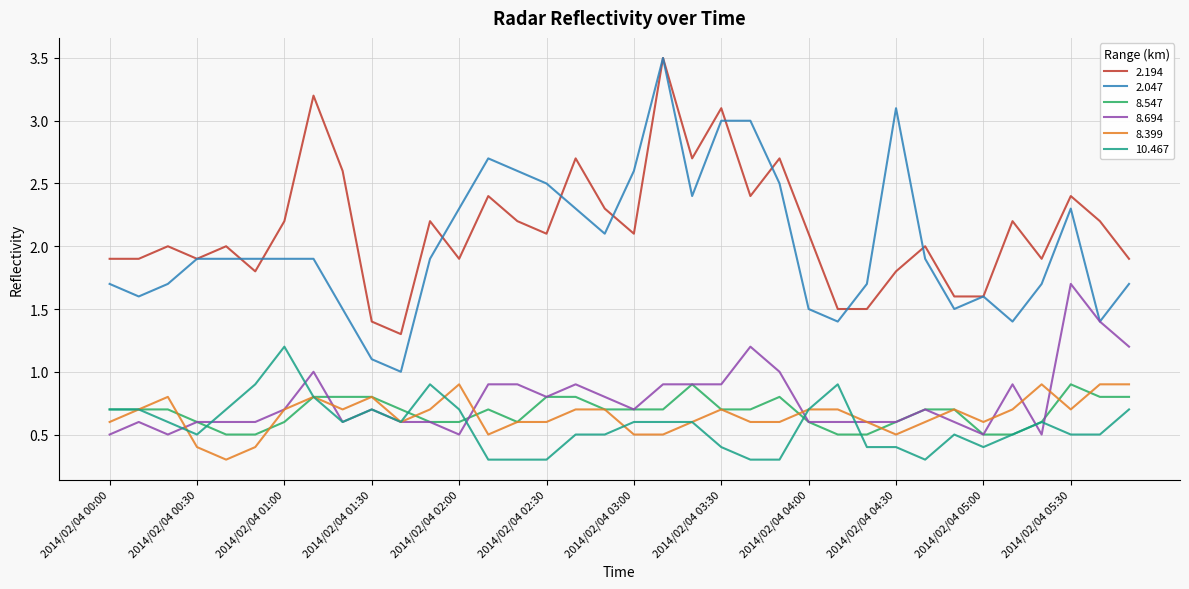

What is the maximum value for 2.047?

3.5